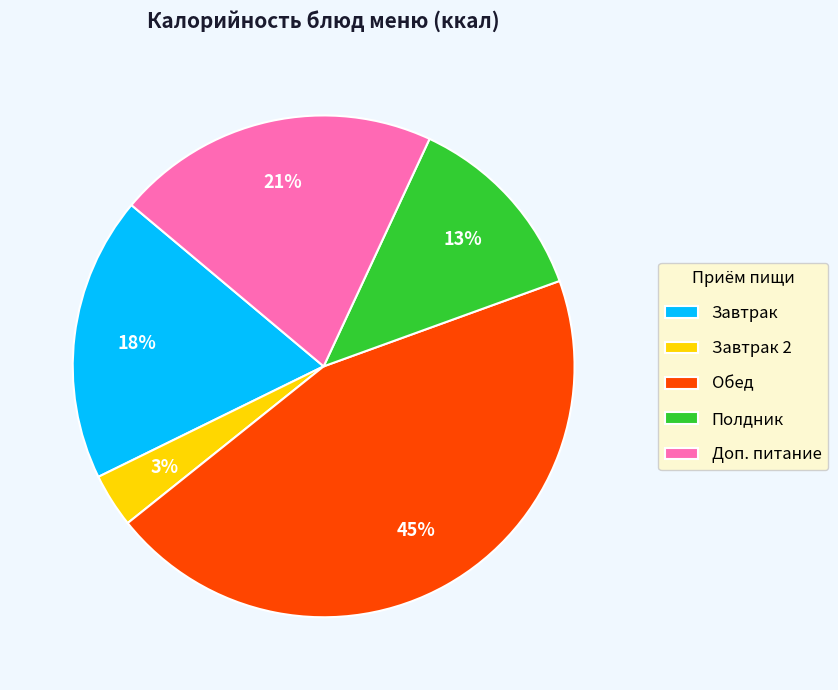

The Обед slice represents 37% of the pie. True or false?

False